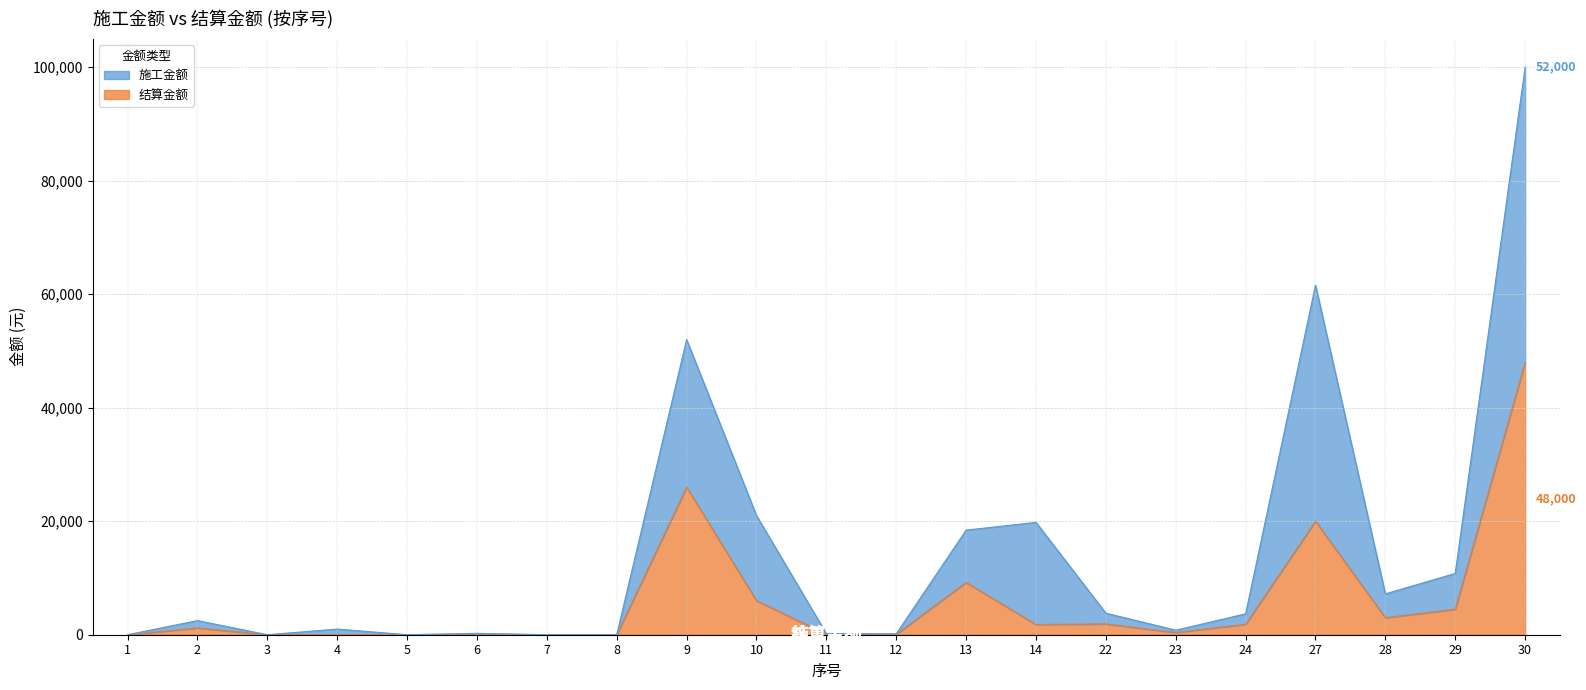

At which category does 结算金额 reach its first local peak?

2